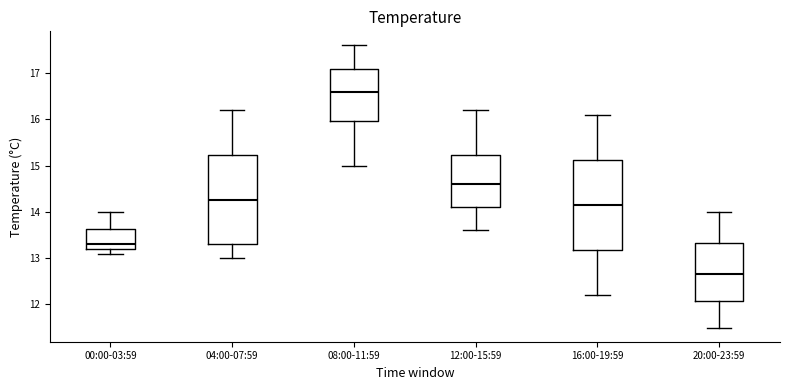

Which box has the lowest median line?

20:00-23:59